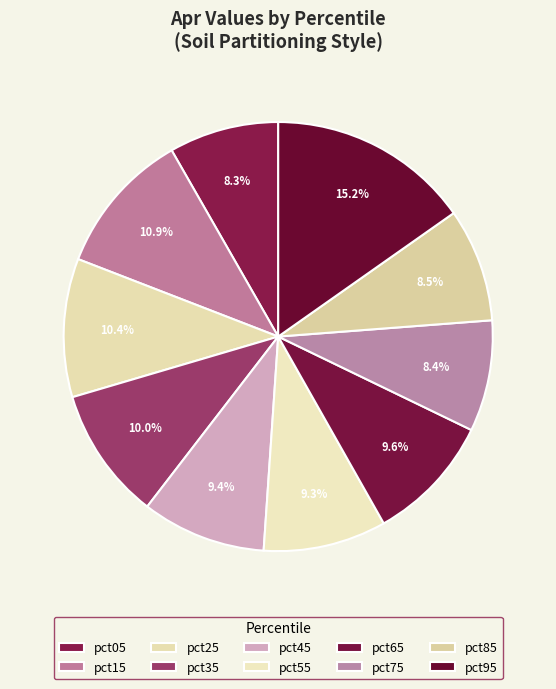

Is there any slice that represents more than half of the pie?

No